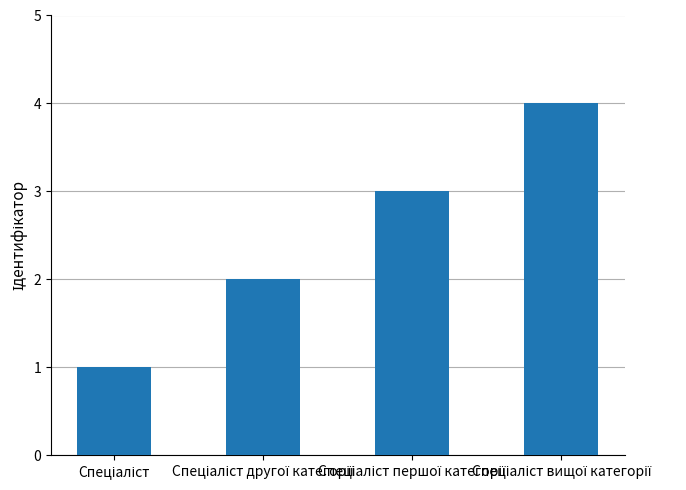

What is the maximum value shown in the chart?

4